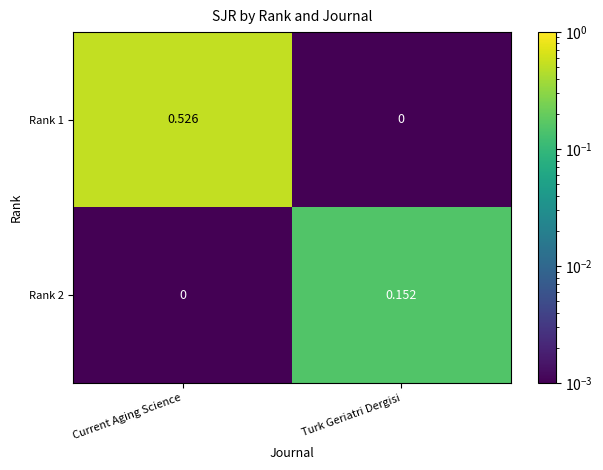

At which category does the chart reach its peak across all series?

Current Aging Science